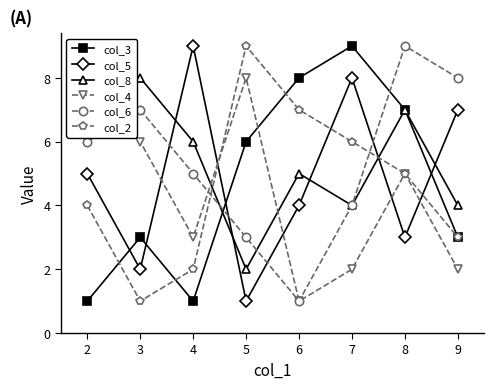

At how many categories does at least one series exceed 7?

8